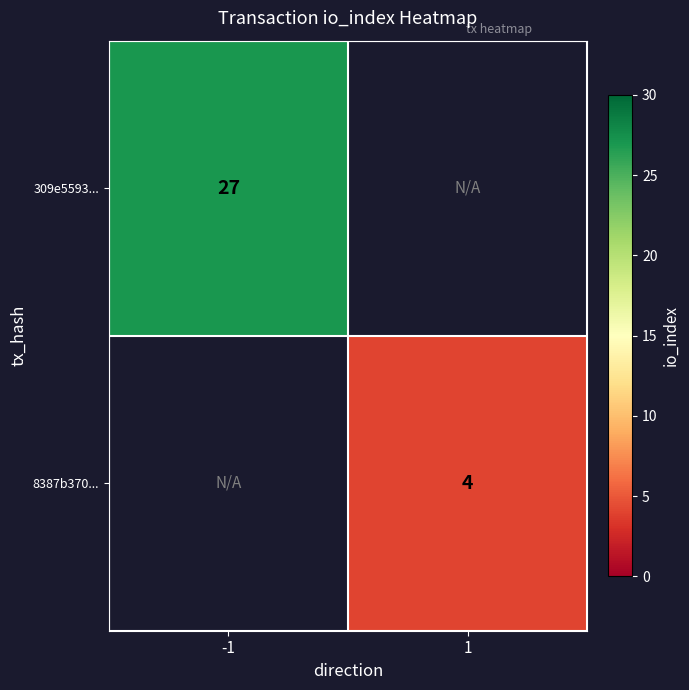

The 309e5593... series shows 27 at -1. True or false?

True